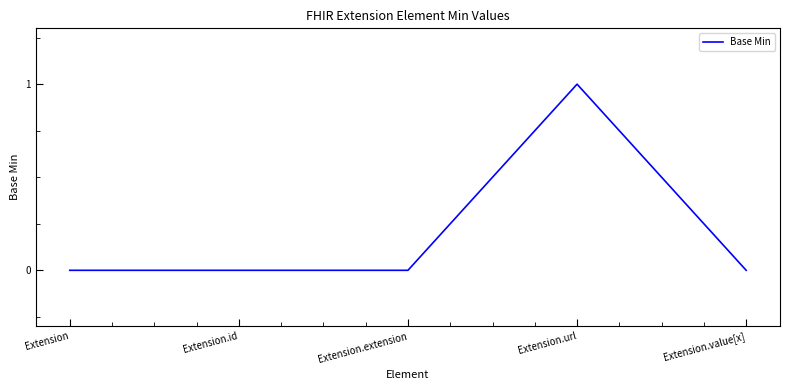

True or false: there are more than 2 points higher than both neighbors.

False